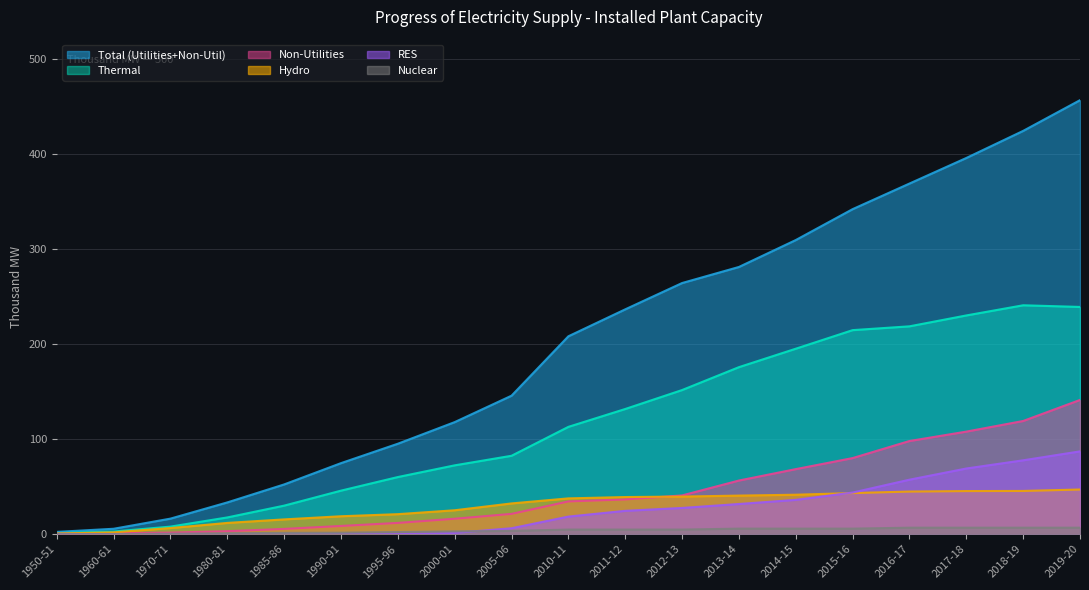

What is the difference between the second highest and minimum values in the Total (Utilities+Non-Util) series?

421.7